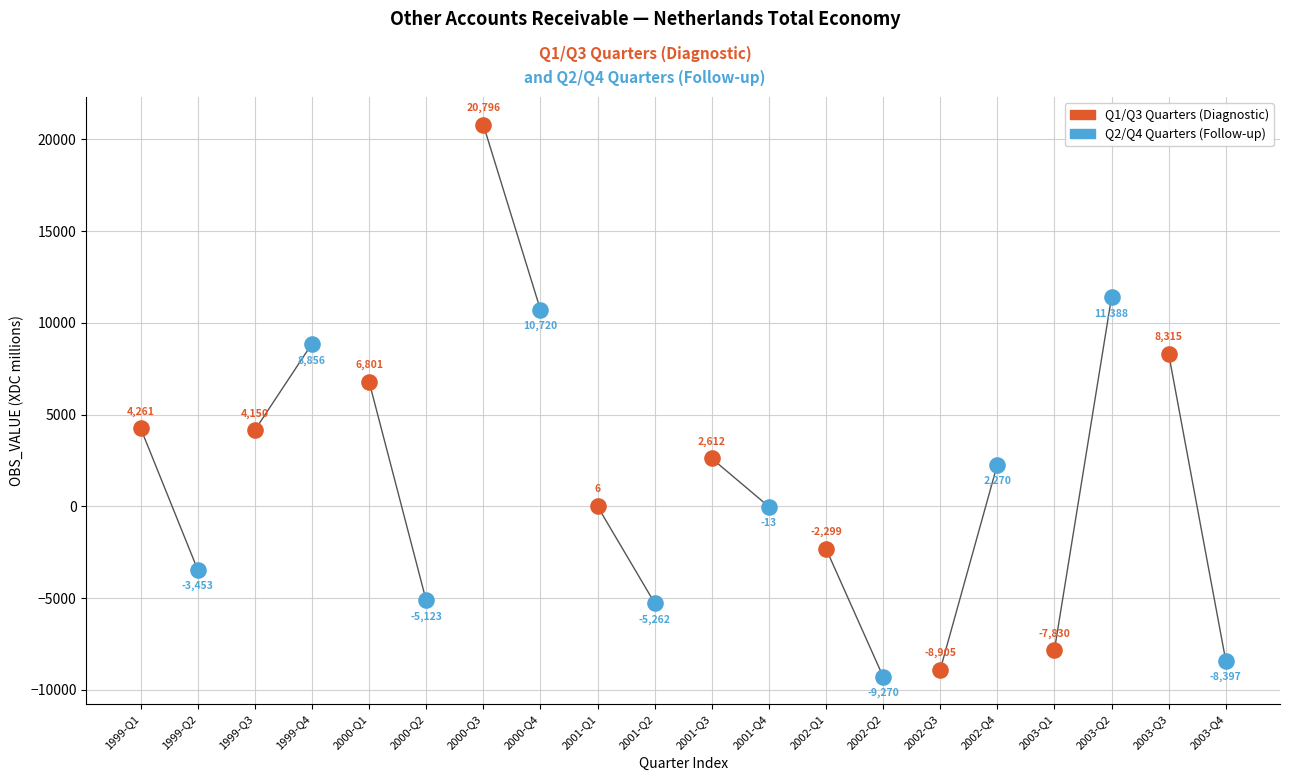

Which series has the largest Y range (max minus min)?

Q1/Q3 Quarters (Diagnostic)